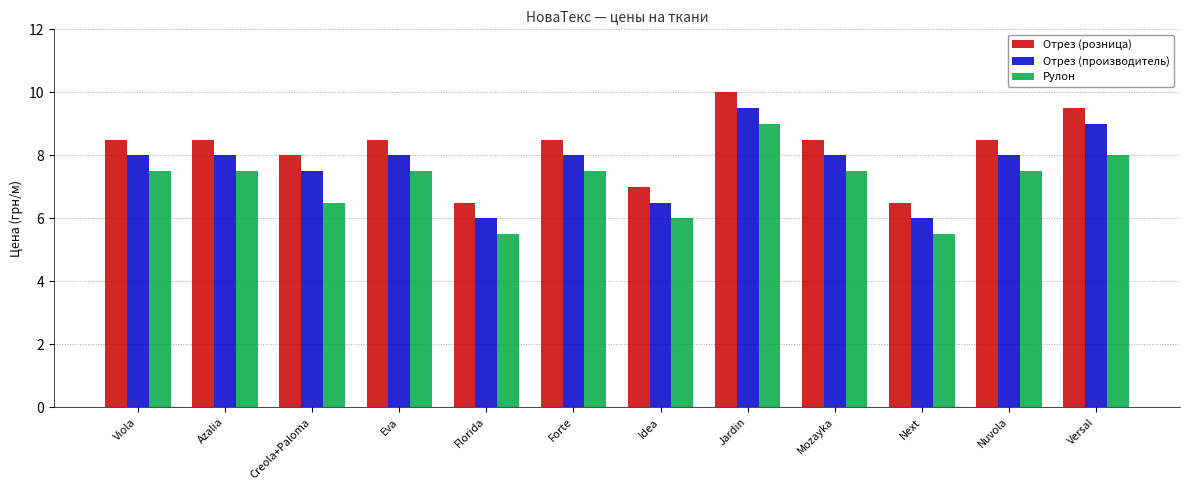

Is it true that Отрез (производитель) equals 8.0 at Forte?

True